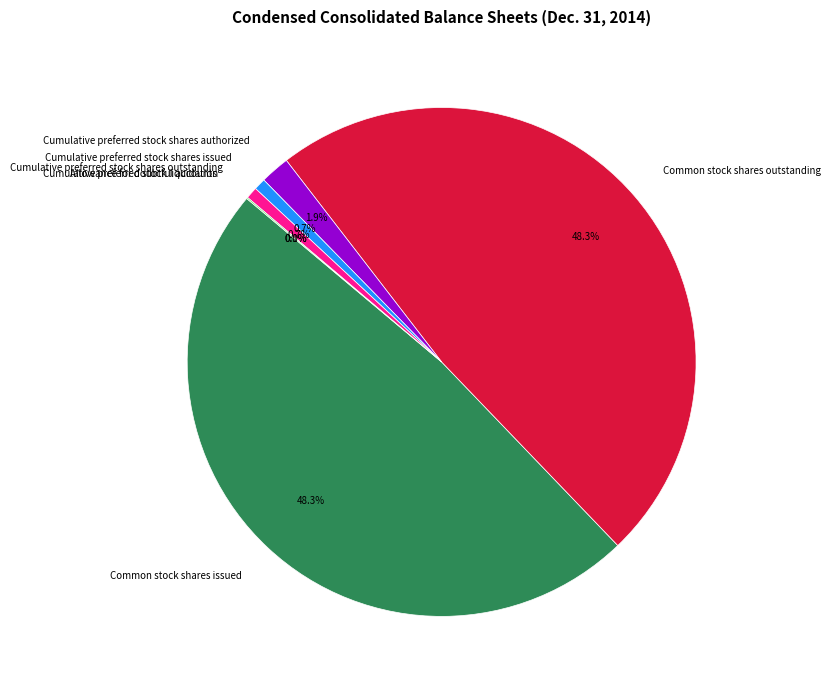

Between Cumulative preferred stock shares issued and Cumulative preferred stock shares authorized, which is larger?

Cumulative preferred stock shares authorized